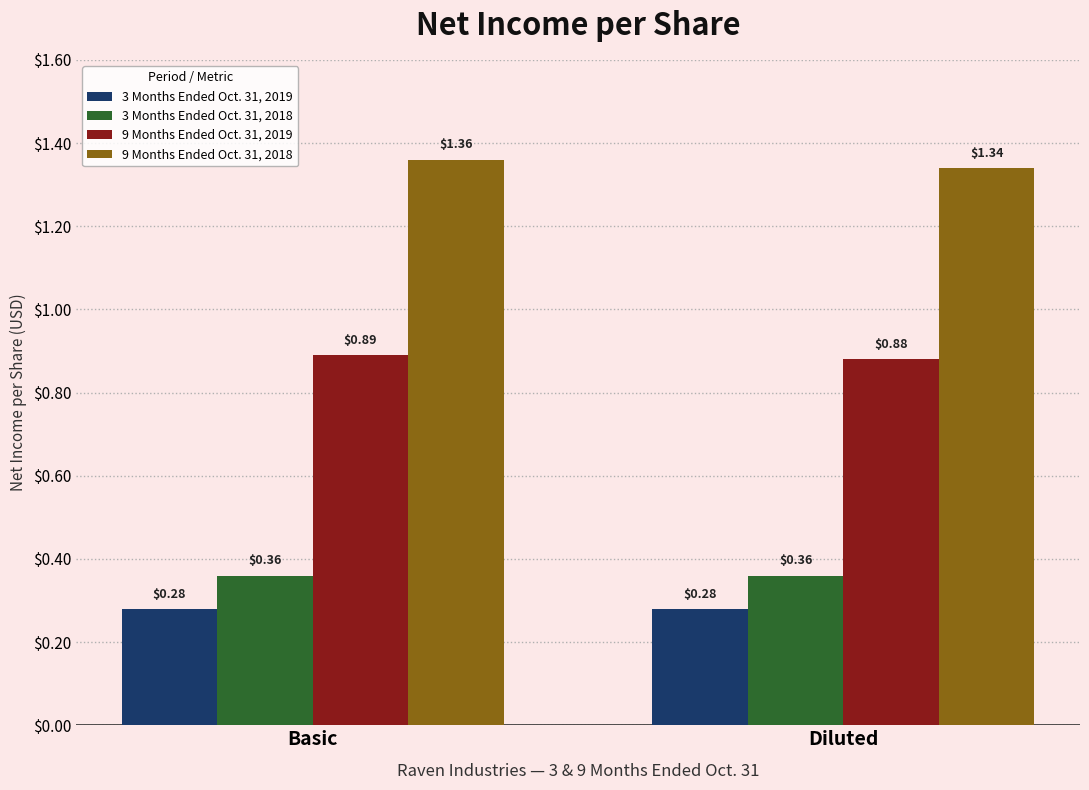

How many groups of bars are there?

2